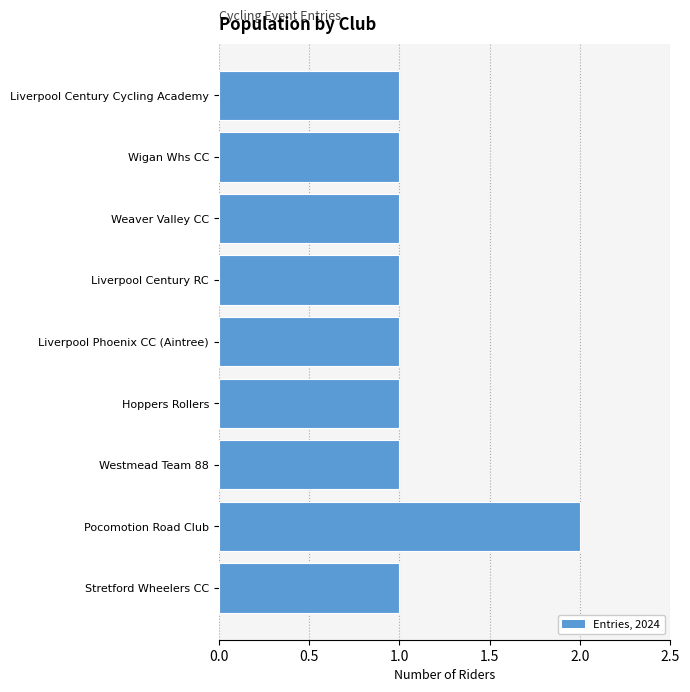

The chart shows a value of 2 at Hoppers Rollers. True or false?

False